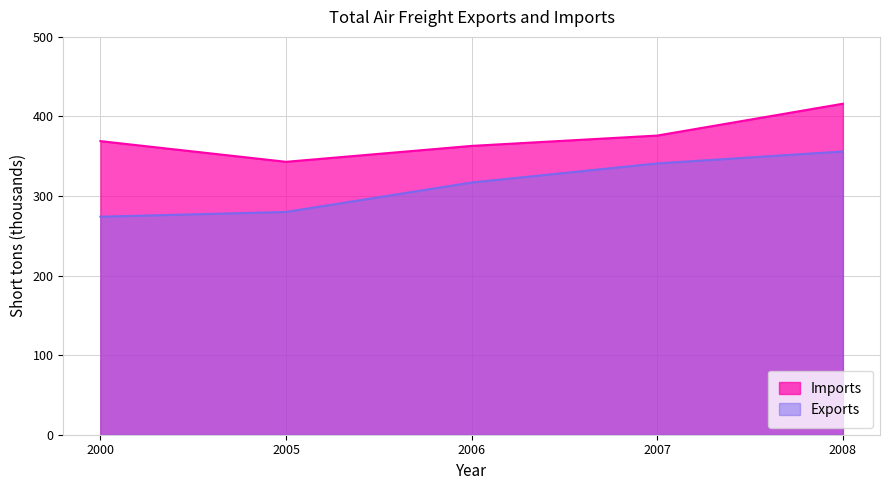

In Imports, how many points are lower than both neighbors (excluding endpoints)?

1